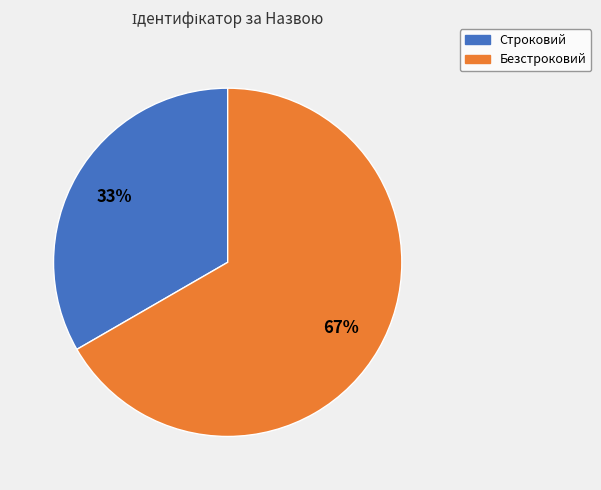

To the nearest percent, what is the average slice percentage?

50%